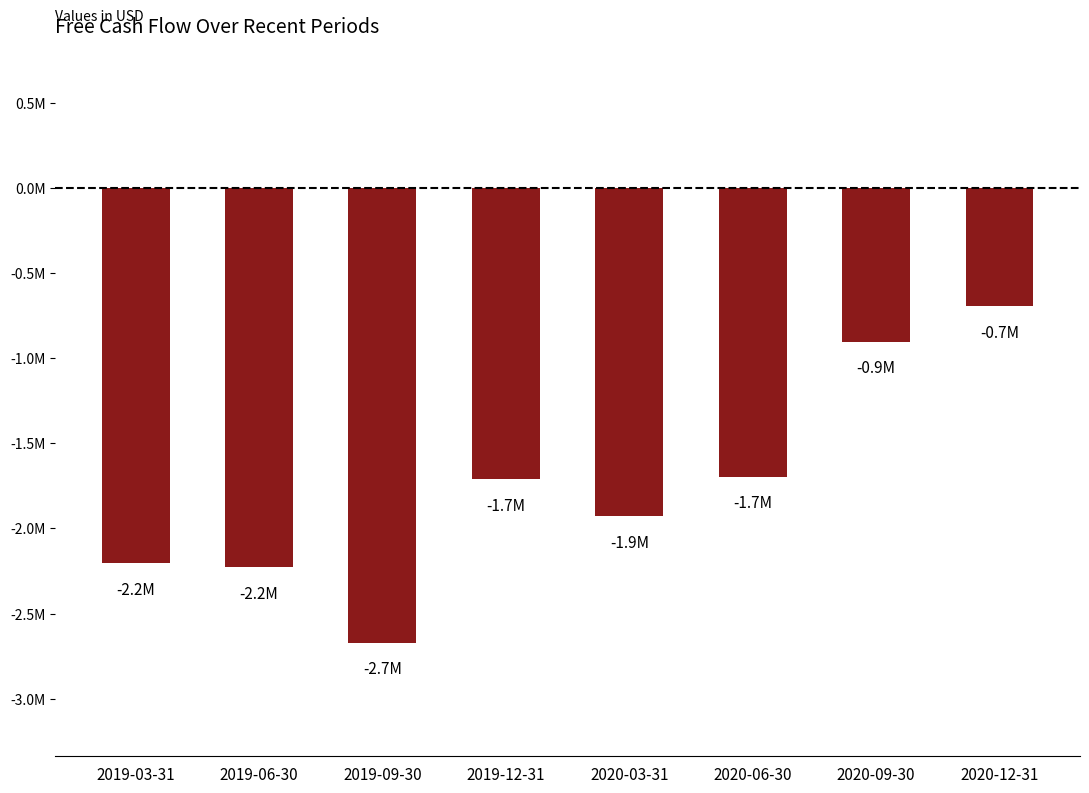

Is it true that the value at 2019-06-30 is -2227000?

True